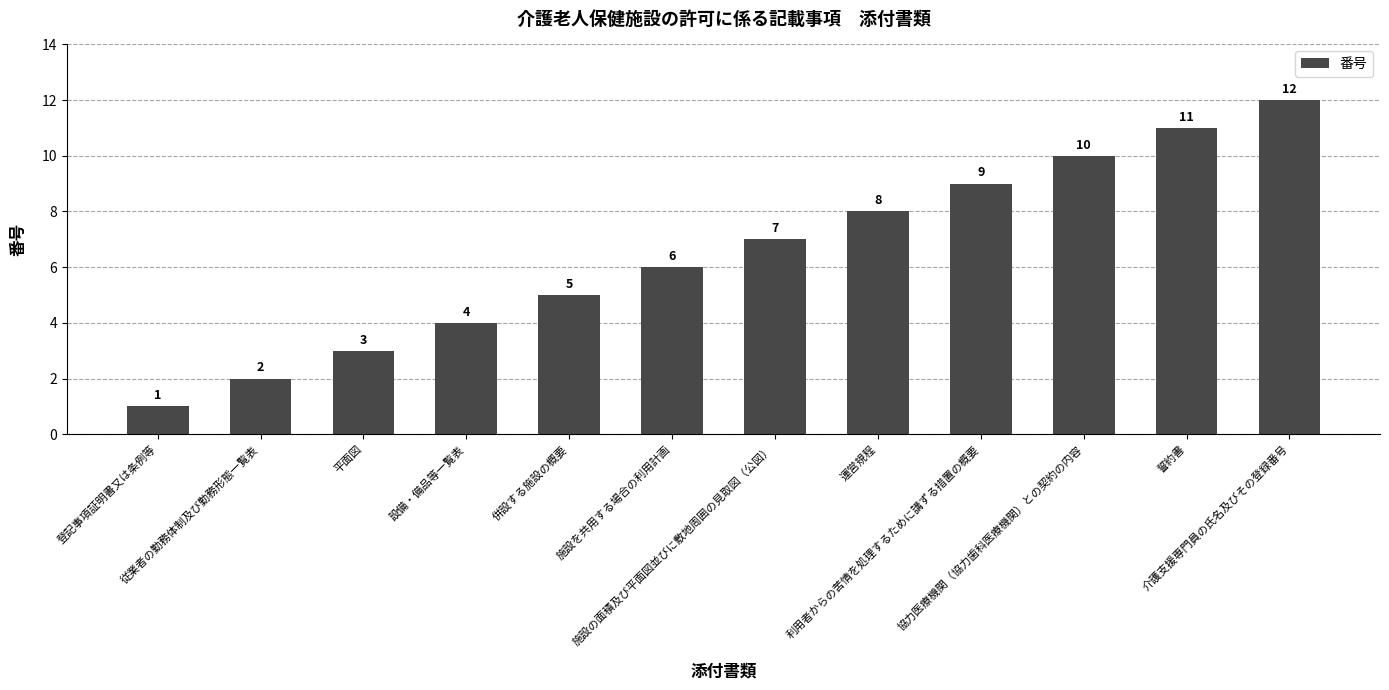

Is it true that the value at 登記事項証明書又は条例等 is 1?

True